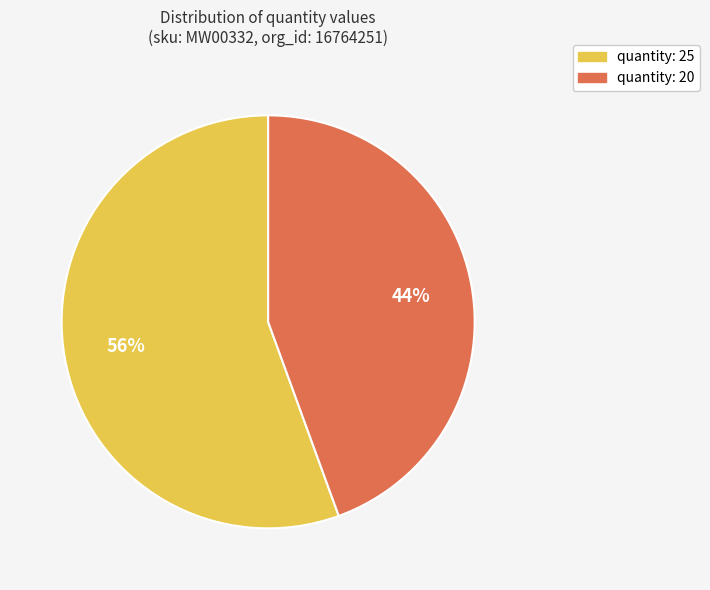

What percentage is the quantity: 20 slice, to the nearest percent?

44%